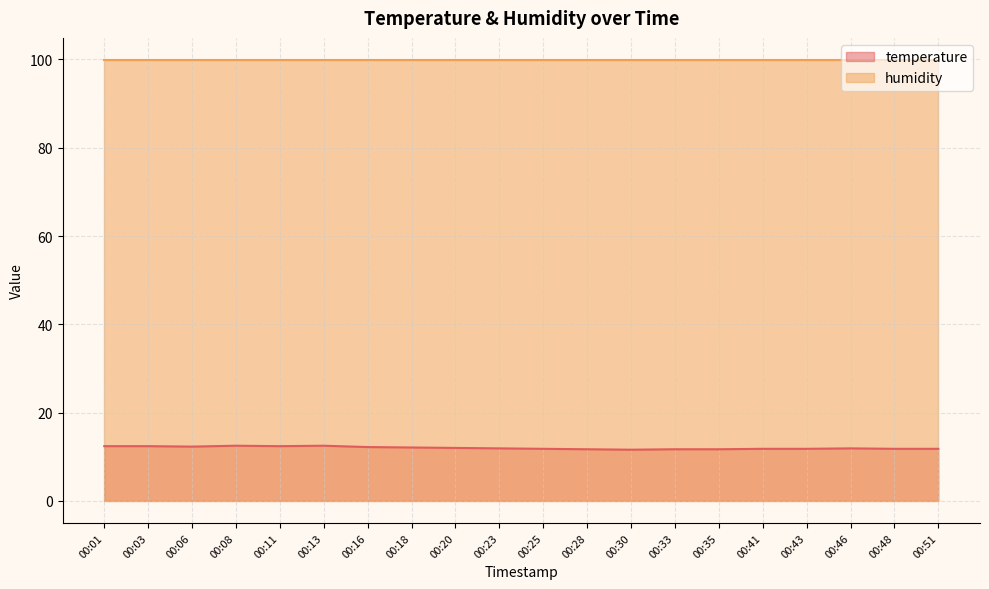

How many points are lower than both their immediate neighbors (excluding endpoints)?

3